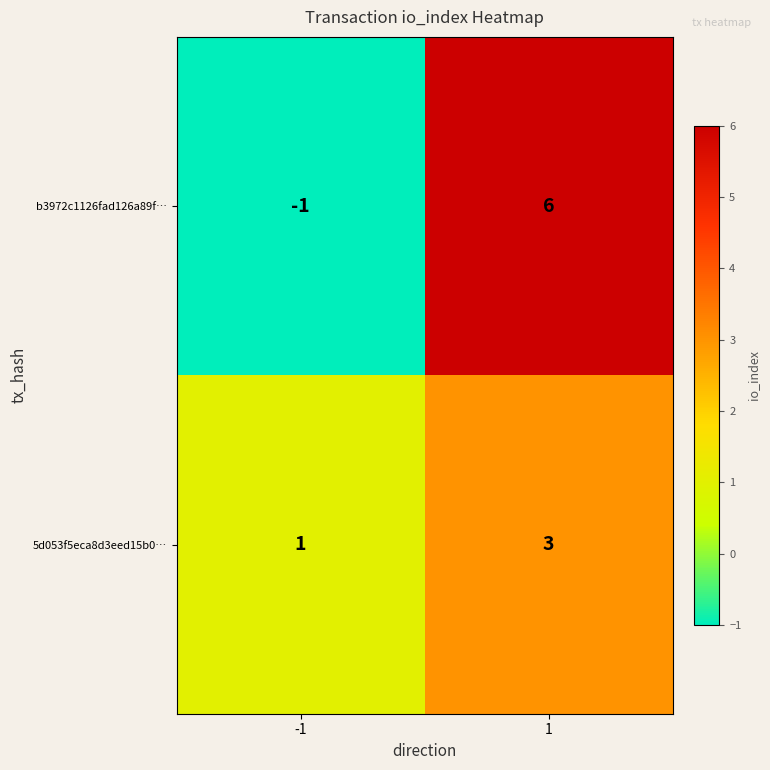

The b3972c1126fad126a89f… series shows 6 at 1. True or false?

True